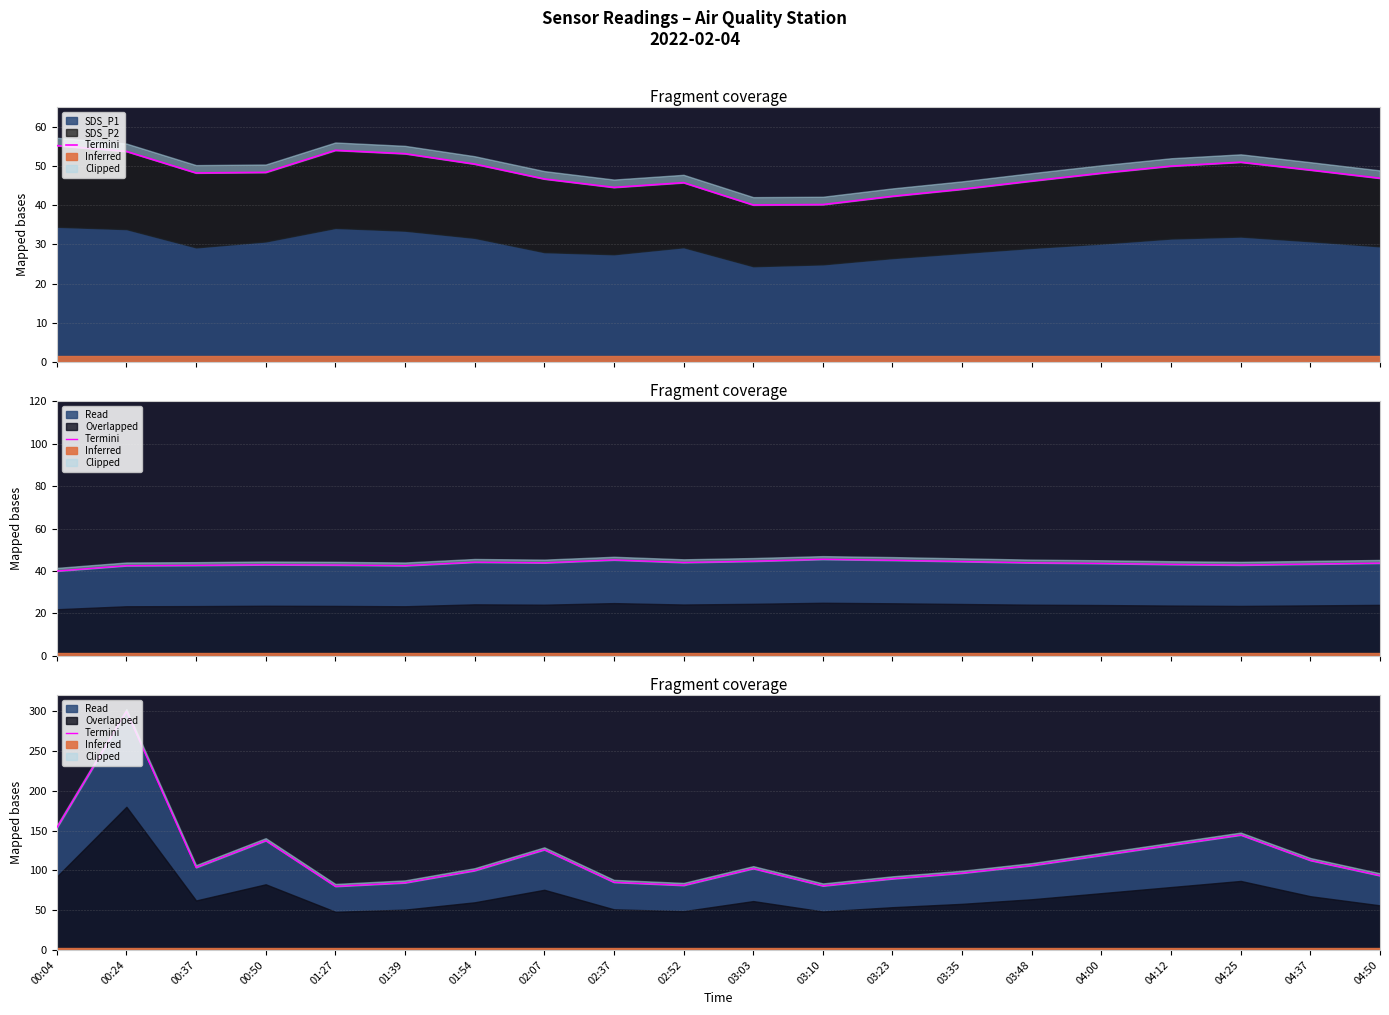

Does the chart display data point markers on the line(s)?

No